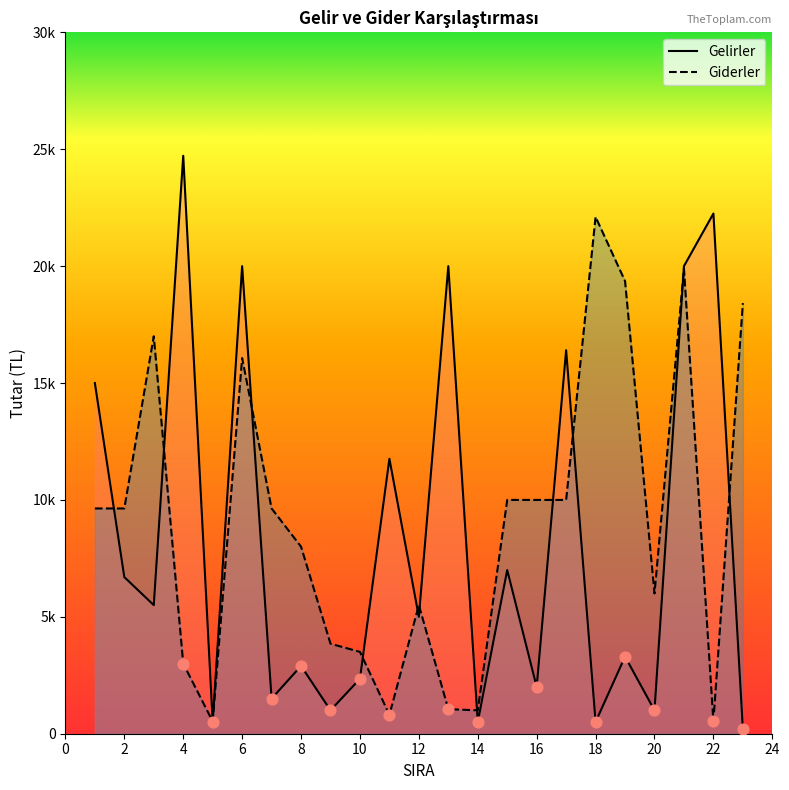

Is the value of Giderler at 9 greater than the value of Gelirler at 23?

Yes